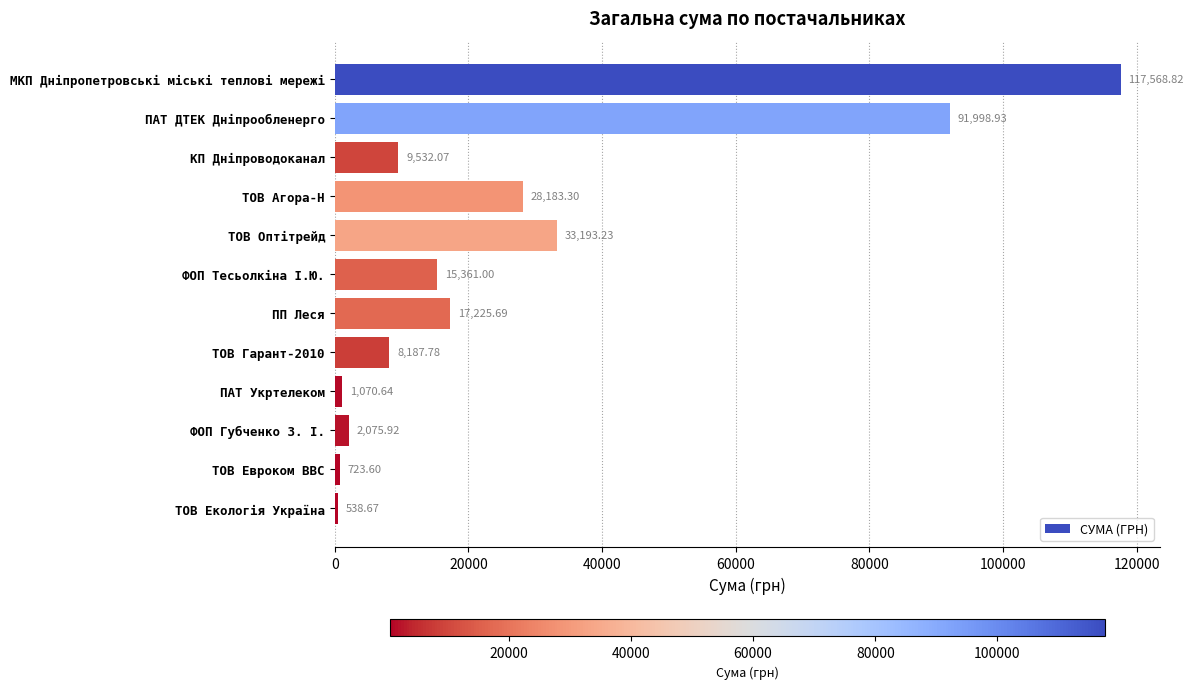

How many categories are shown in the chart?

12